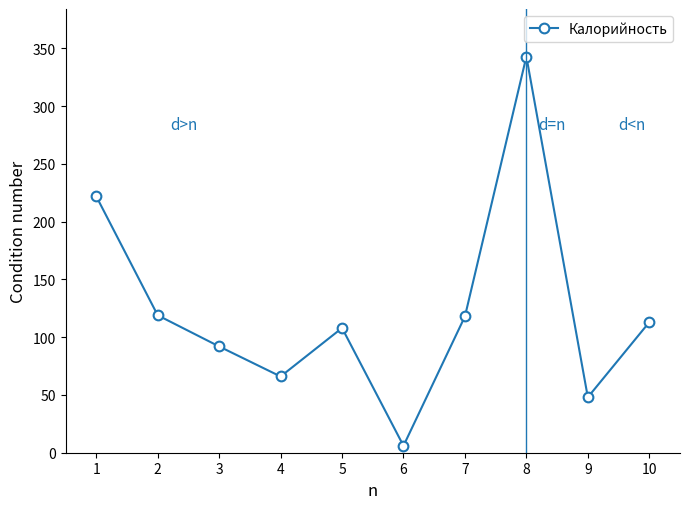

Which has a higher value, 8 or 4?

8